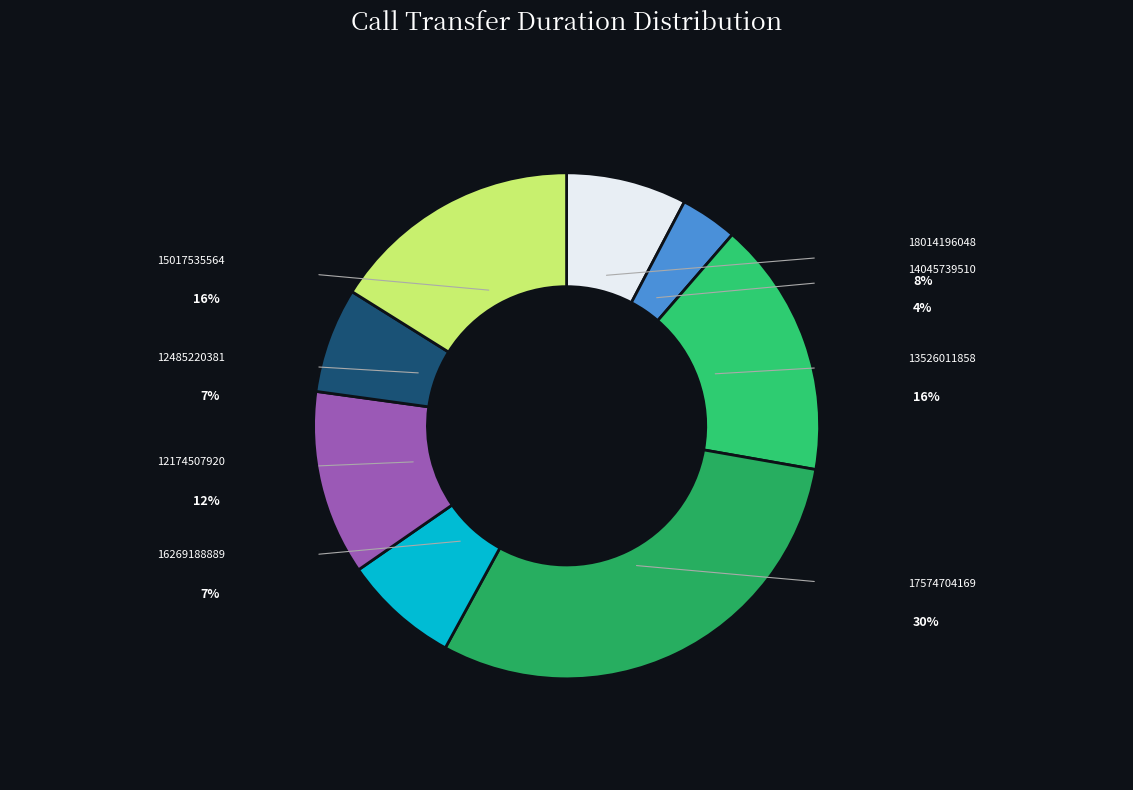

To the nearest percent, what is the difference between the 17574704169 and 18014196048 slice percentages?

22%